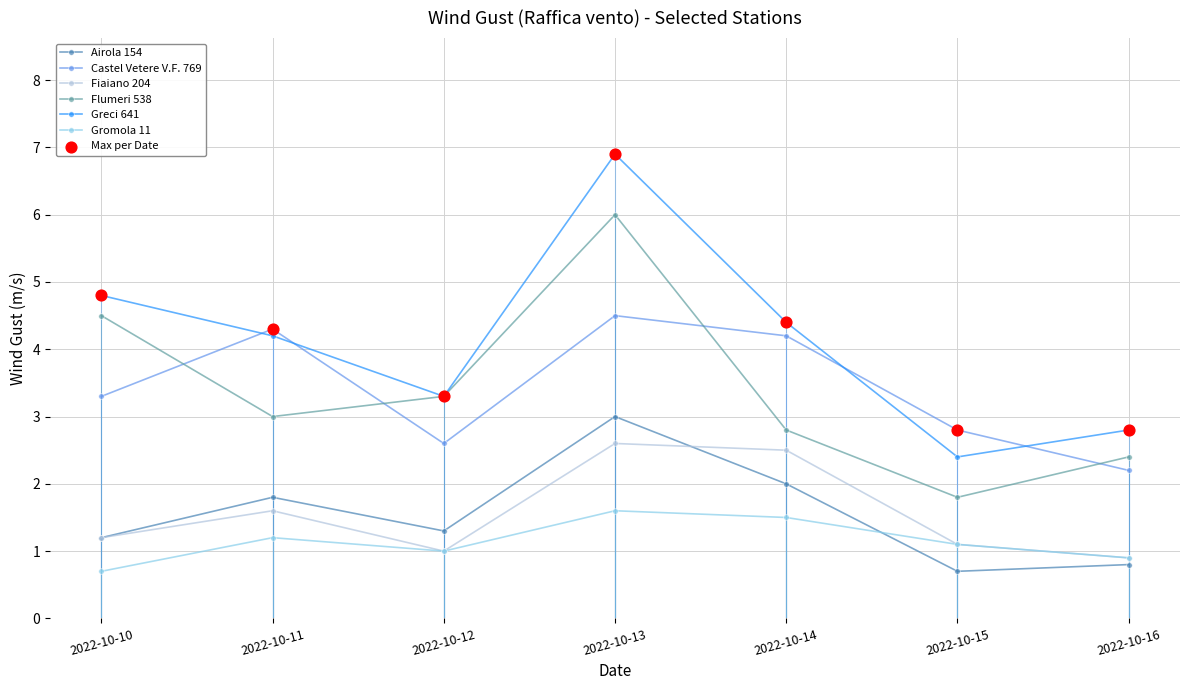

Is the value of Fiaiano 204 at 2022-10-13 greater than the value of Gromola 11 at 2022-10-10?

Yes